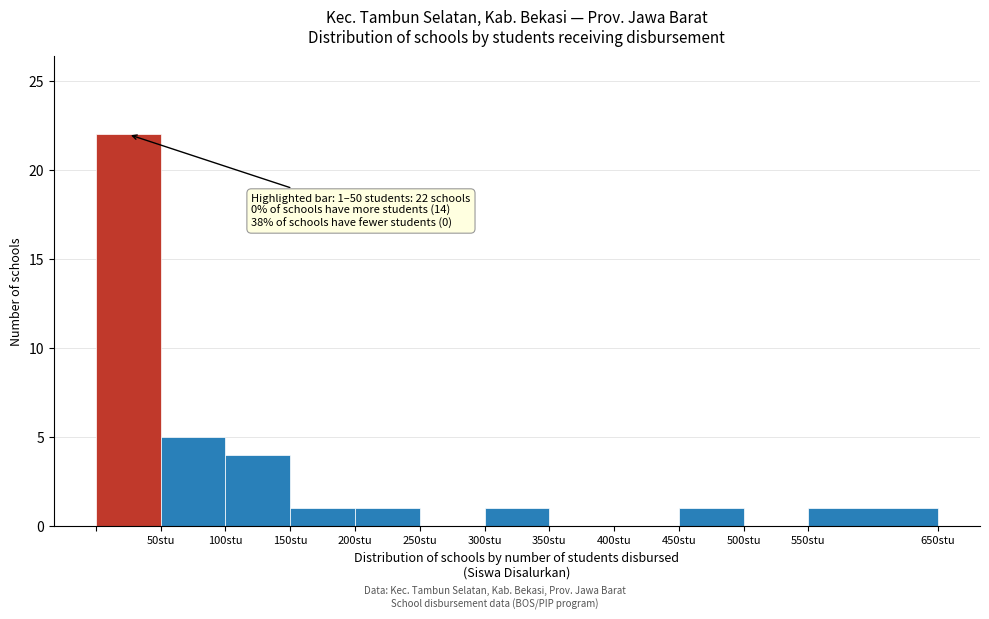

Over which range of the x-axis is the bar tallest?

0 to 50